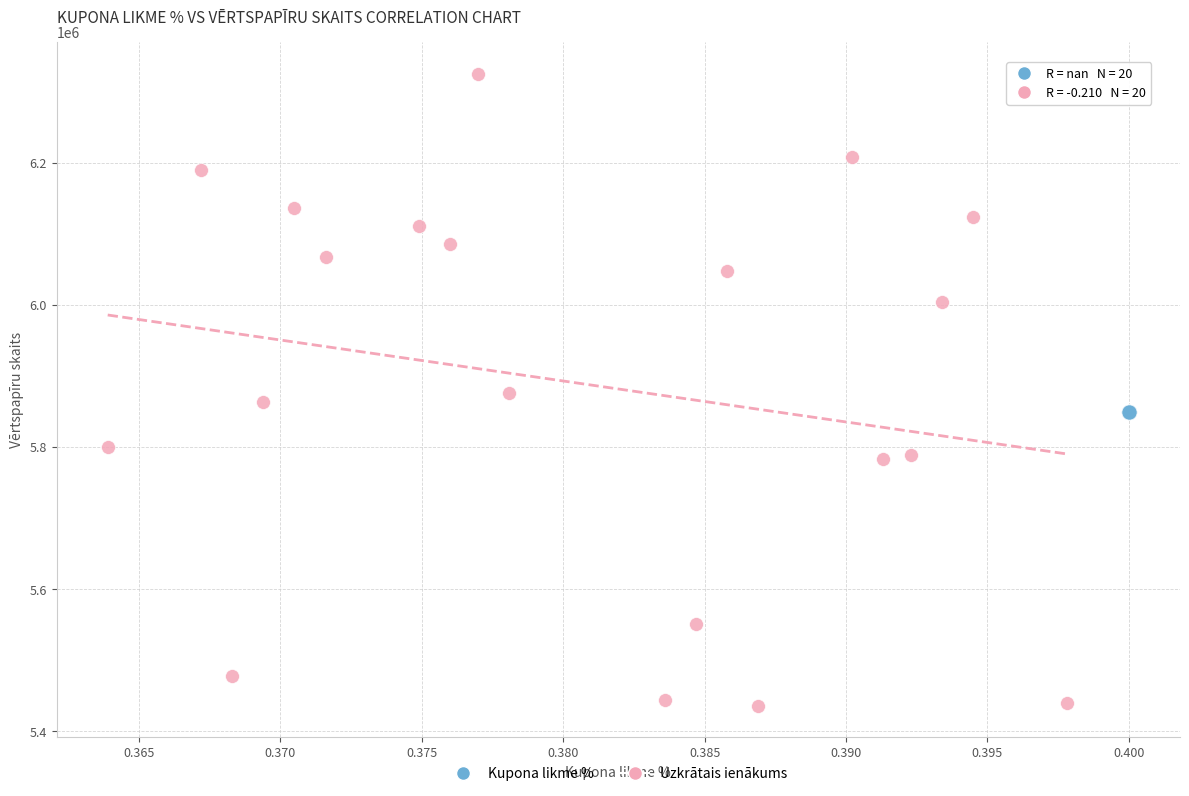

Which series contains the highest Y value?

Uzkrātais ienākums